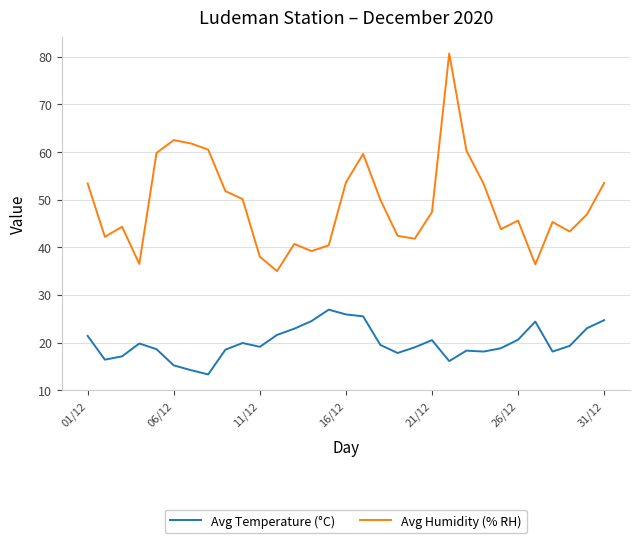

In Avg Temperature (°C), how many points are higher than both neighbors (excluding endpoints)?

6